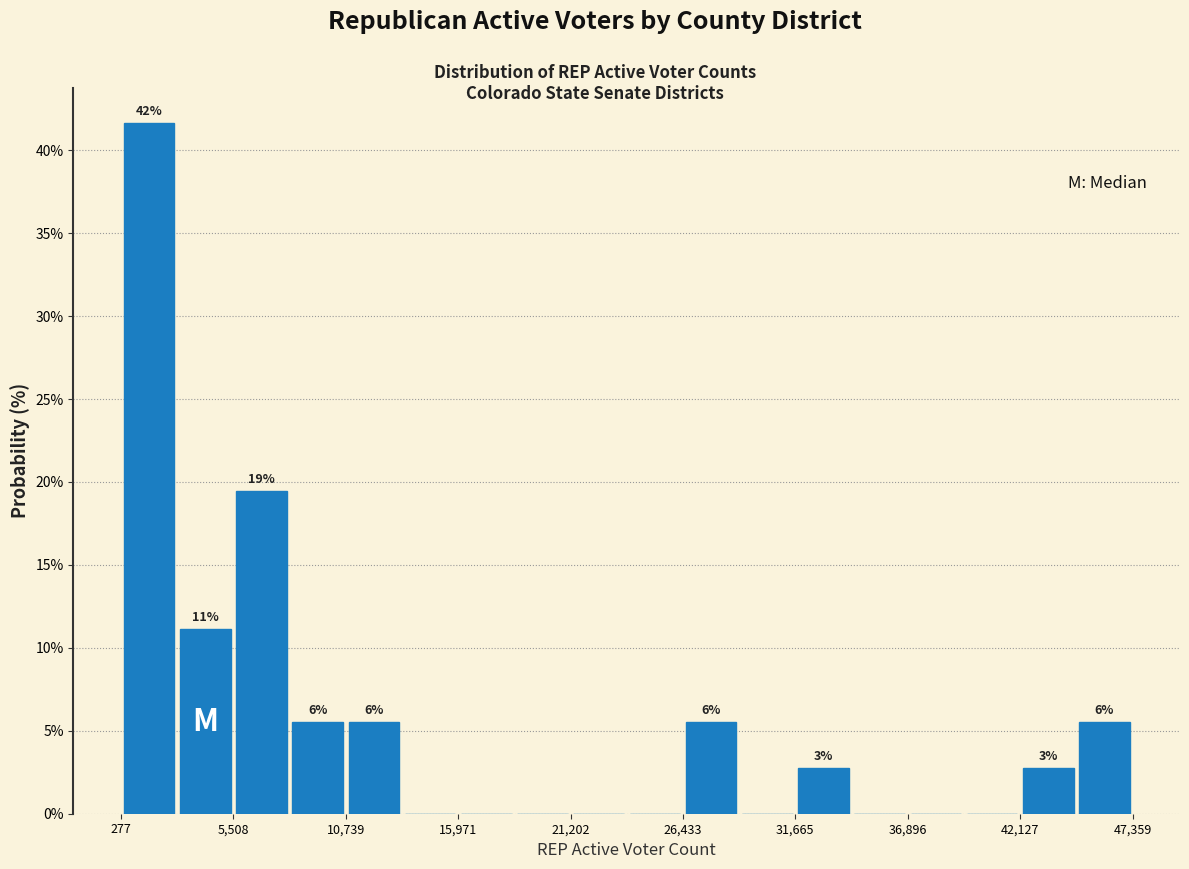

Read against the x-axis, roughly where is the centre of the tallest bar?

2000